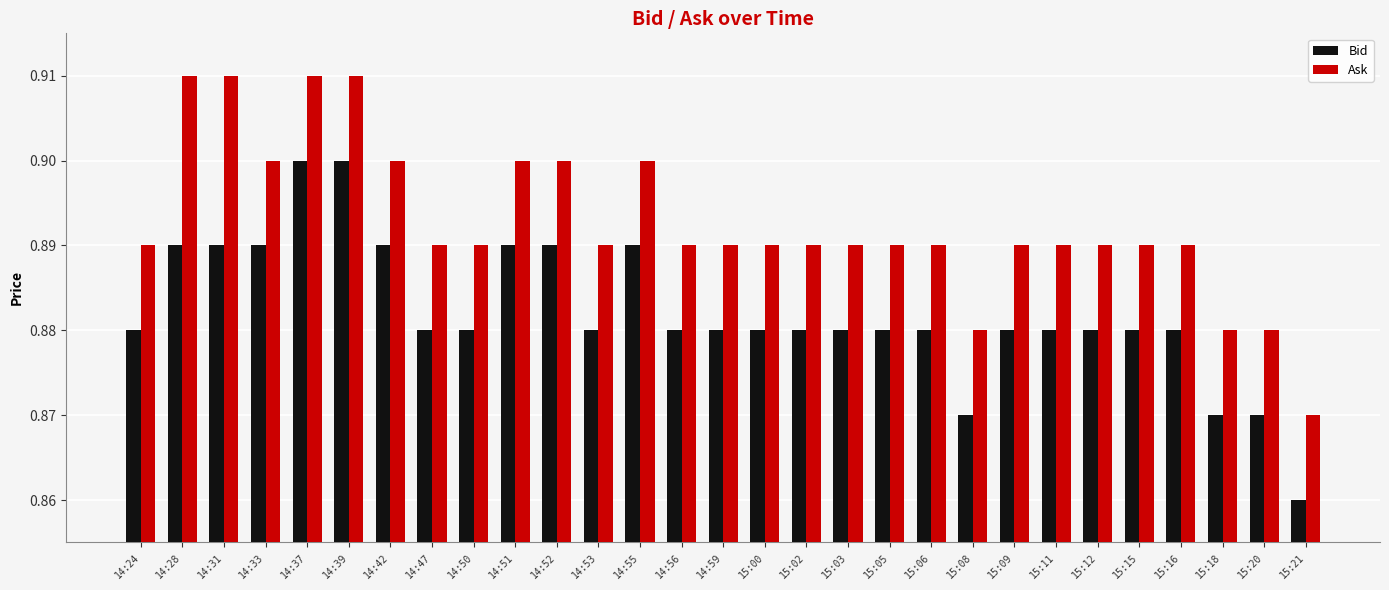

What is the label of the 5th bar from the right?

15:15